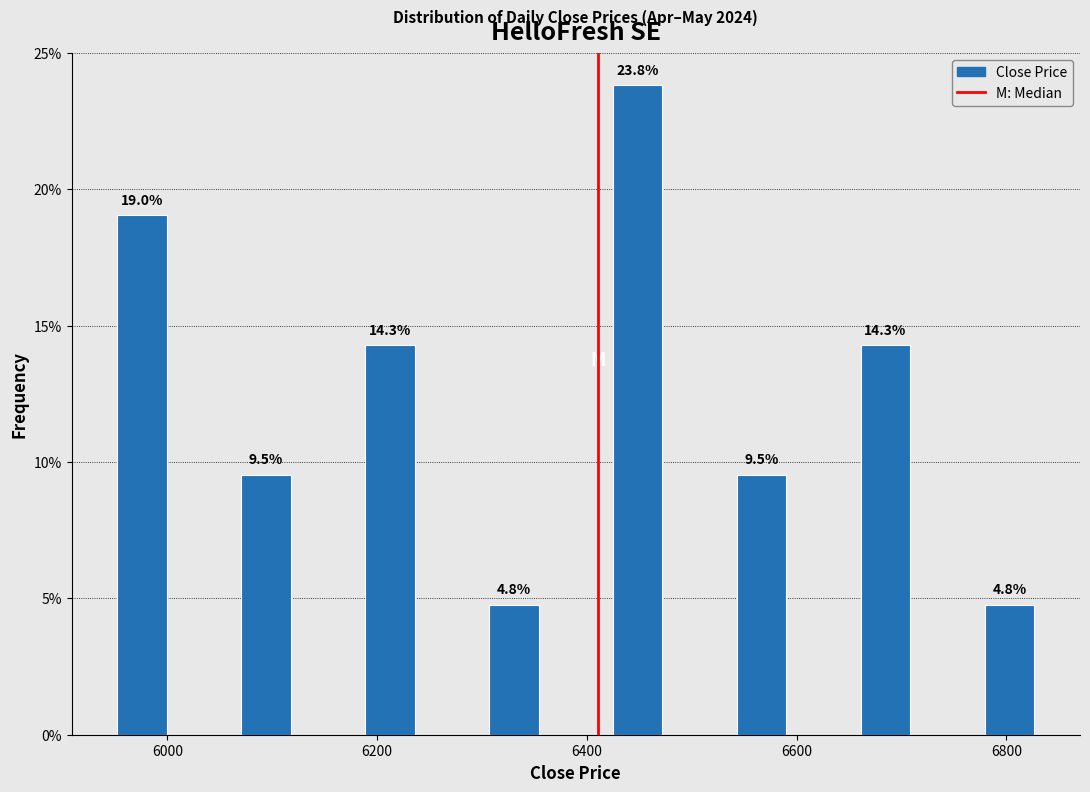

Reading left to right, transcribe this chart: for each bar, give the range it covers on the x-axis and its height. The bar edges are not printed on the chart, so give them approximately, as read against the axis.

5920 to 6040: 19.0
6040 to 6160: 9.5
6160 to 6280: 14.3
6280 to 6380: 4.8
6380 to 6500: 23.8
6500 to 6620: 9.5
6620 to 6740: 14.3
6740 to 6860: 4.8